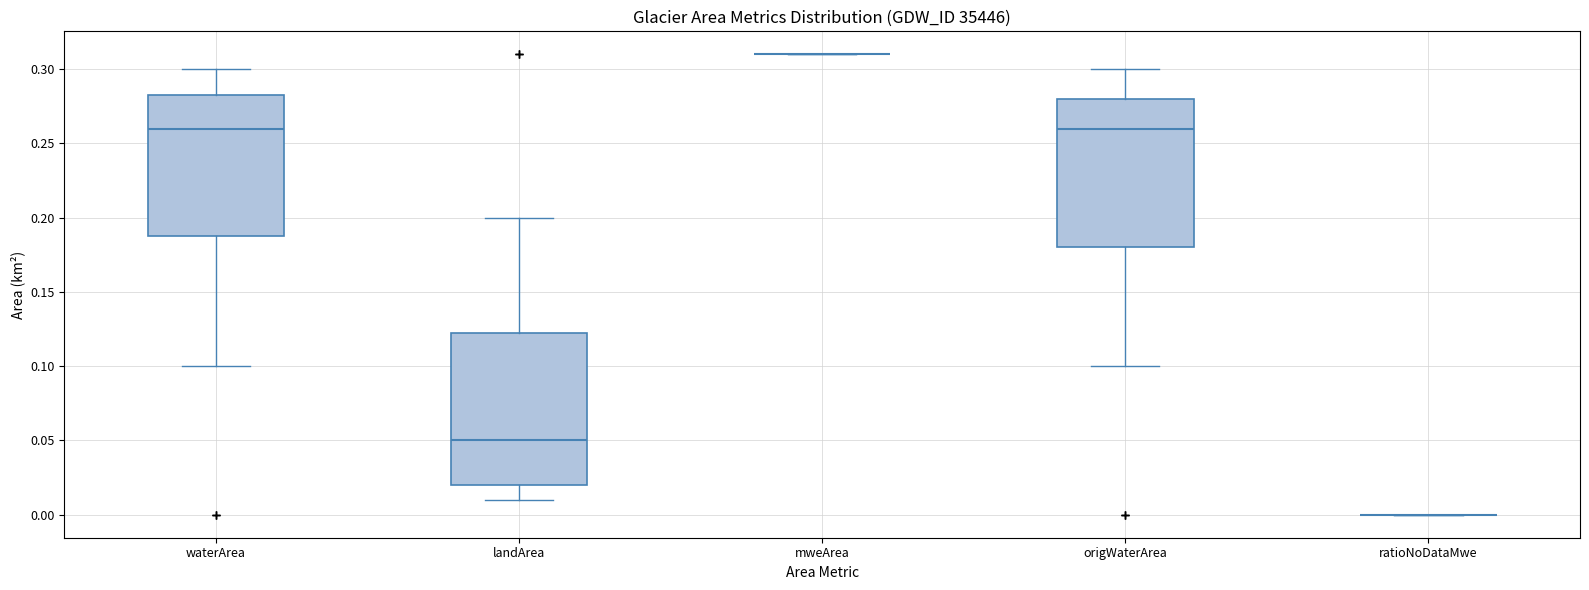

Reading left to right, transcribe this box plot: for each box, give where its median line is, the range the box spans, and where its two whiskers end, as read against the y-axis. The values are not printed on the chart, so give them approximately, as read against the axis.

waterArea: median 0.260, box 0.190 to 0.285, whiskers 0.100 to 0.300
landArea: median 0.050, box 0.020 to 0.125, whiskers 0.010 to 0.200
mweArea: box collapsed to a line at 0.310, whiskers 0.310 to 0.310
origWaterArea: median 0.260, box 0.180 to 0.280, whiskers 0.100 to 0.300
ratioNoDataMwe: box collapsed to a line at 0.000, whiskers 0.000 to 0.000